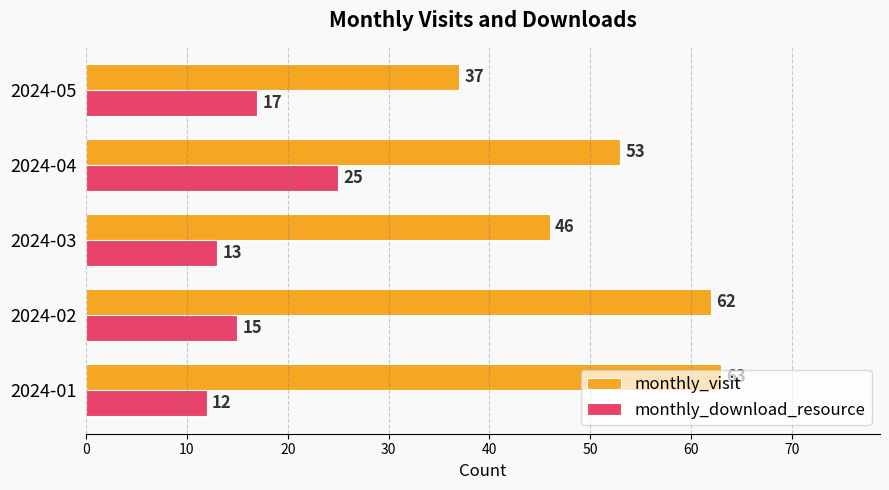

At how many categories does at least one series exceed 31?

5